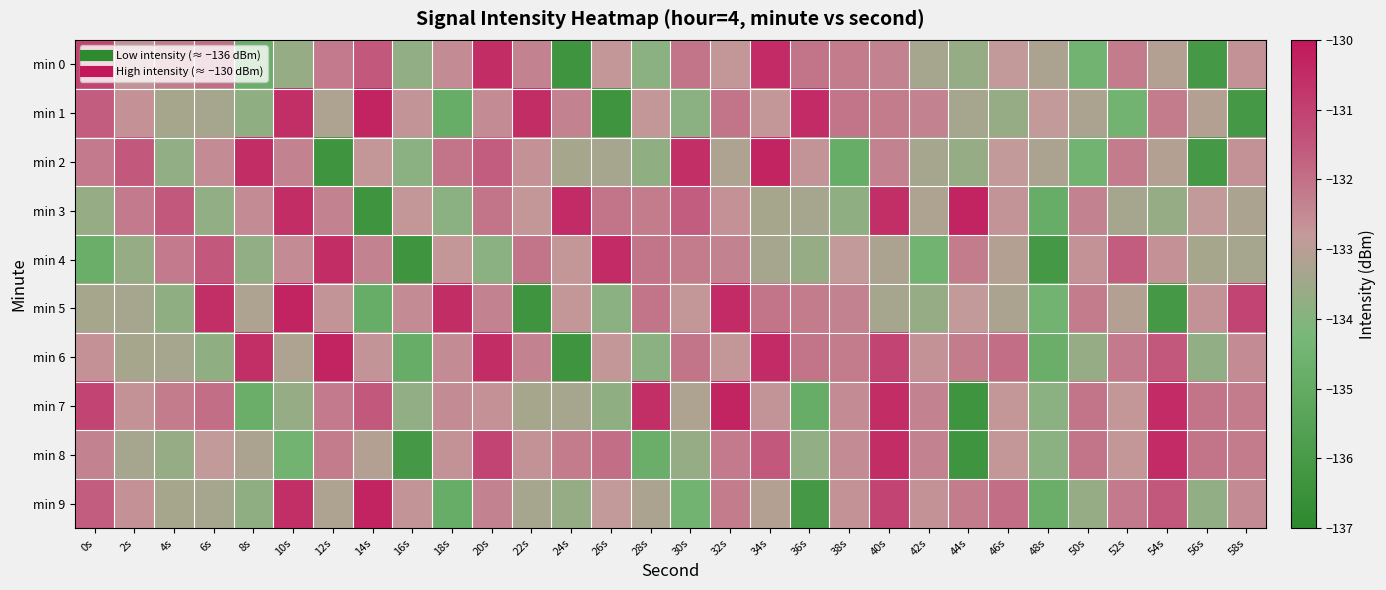

Which has a higher value, 42s or 10s?

42s